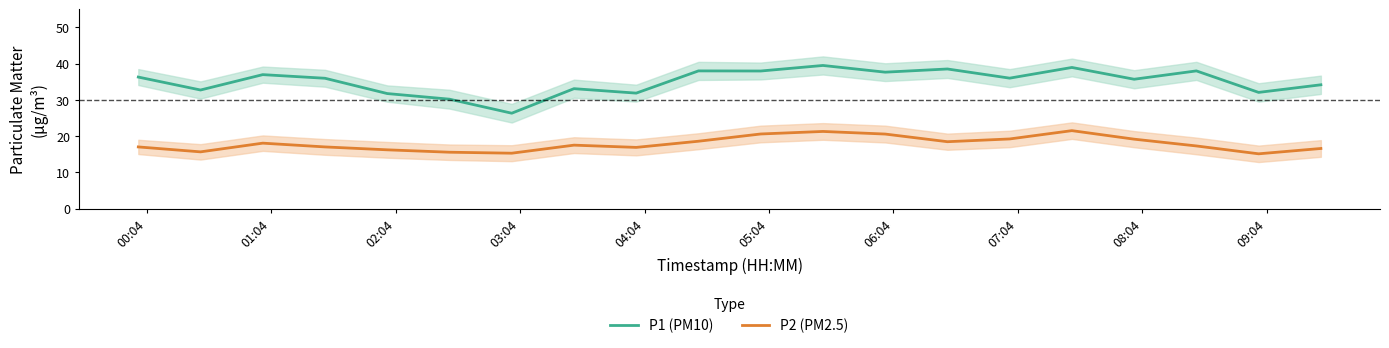

What is the minimum value for P2 (PM2.5)?

15.1